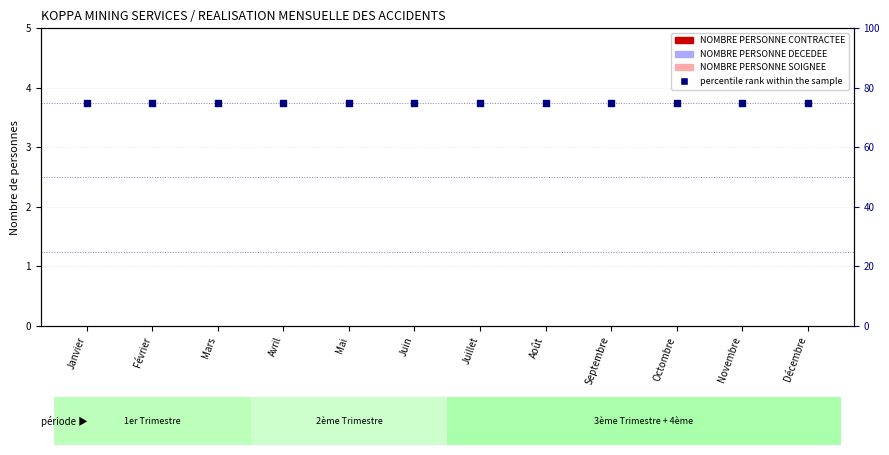

Is the value of NOMBRE PERSONNE DECEDEE at Janvier greater than the value of NOMBRE PERSONNE SOIGNEE at Juillet?

No